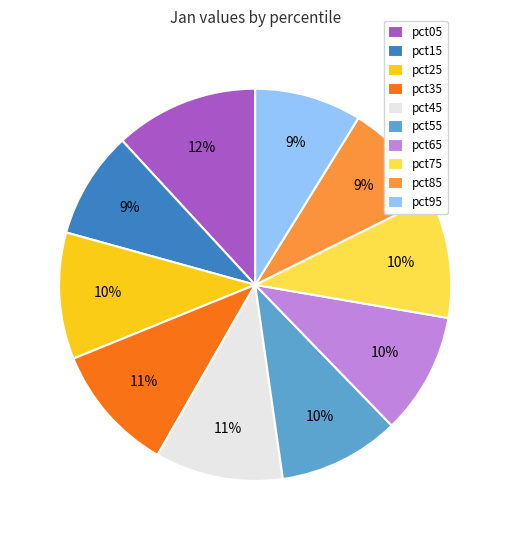

Count the number of slices in the pie.

10